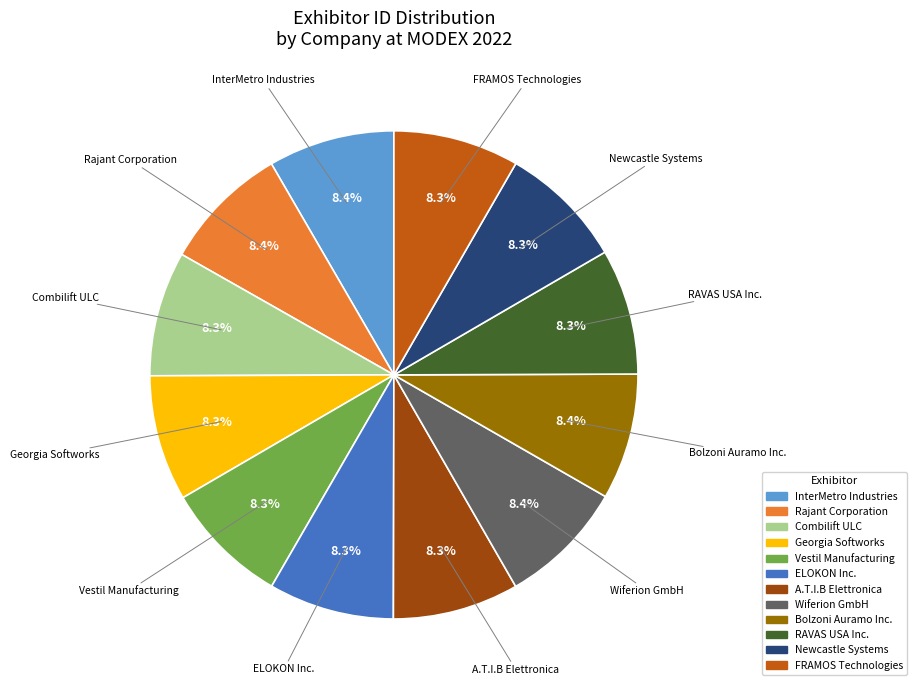

True or false: InterMetro Industries accounts for 1% of the total.

False